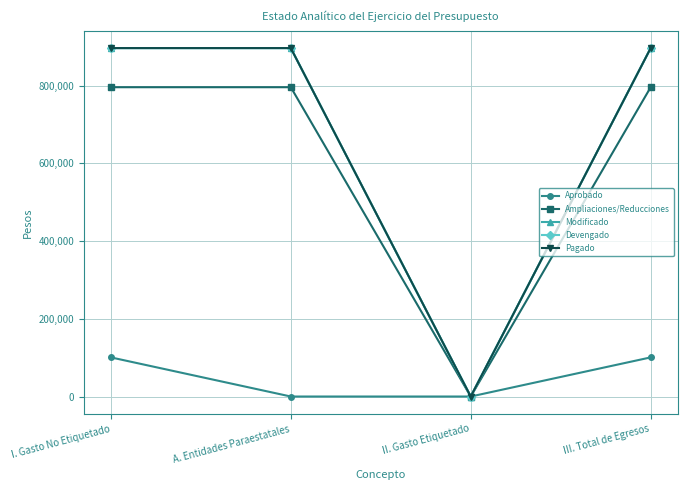

Does the chart have visible grid lines?

Yes